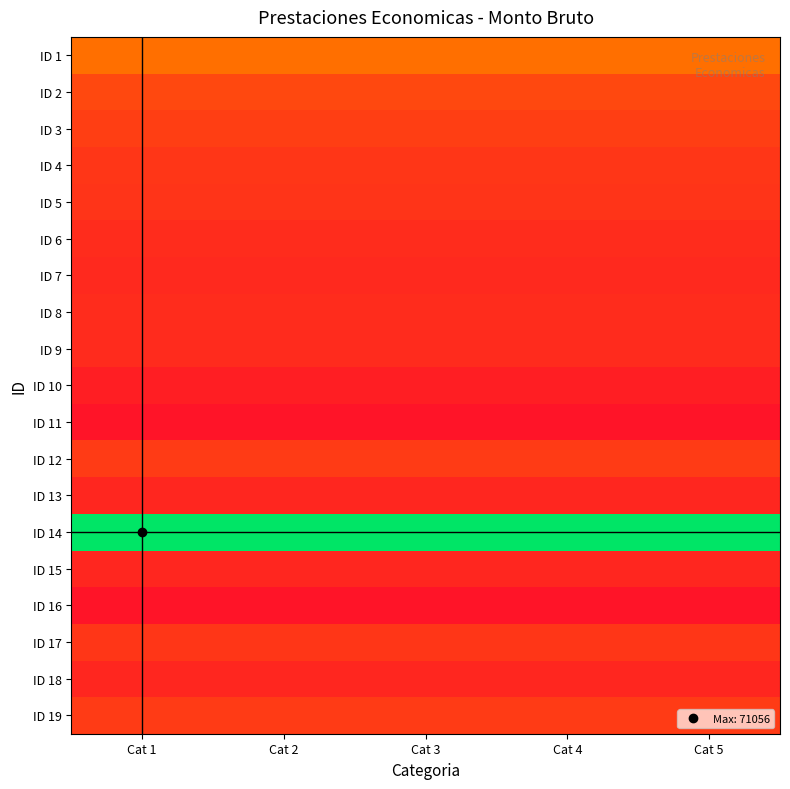

List the series in order of their peak value, highest first.

ID 14, ID 1, ID 2, ID 3, ID 12, ID 19, ID 4, ID 17, ID 5, ID 6, ID 8, ID 9, ID 7, ID 13, ID 15, ID 18, ID 10, ID 11, ID 16